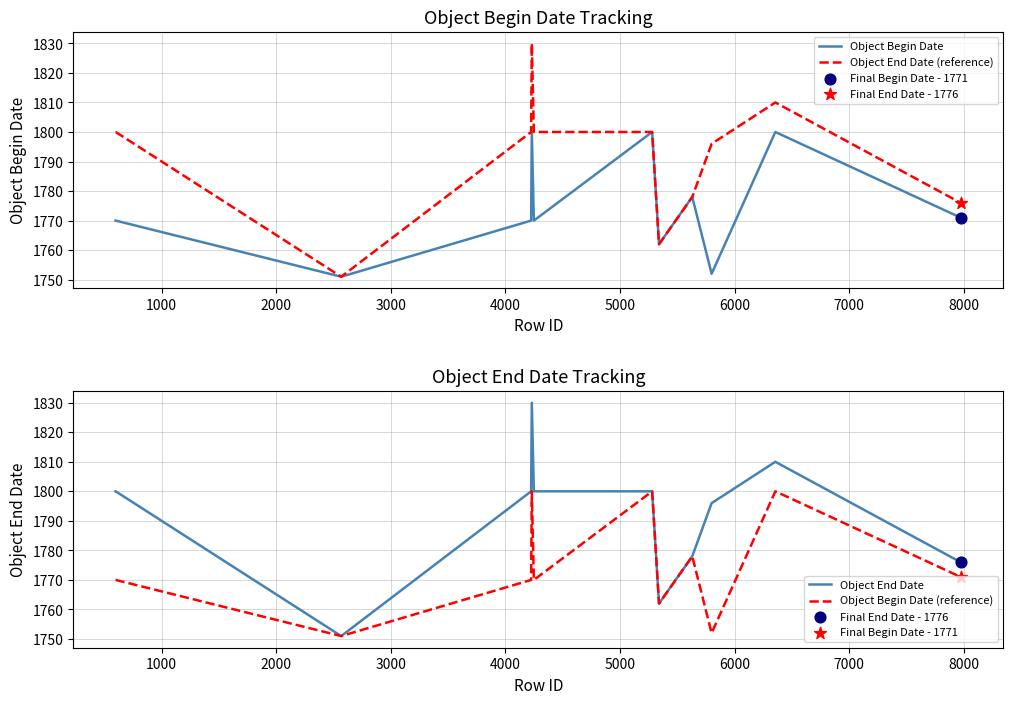

What are all the series names shown in the legend?

Object Begin Date, Object End Date (reference), Object End Date, Object Begin Date (reference)